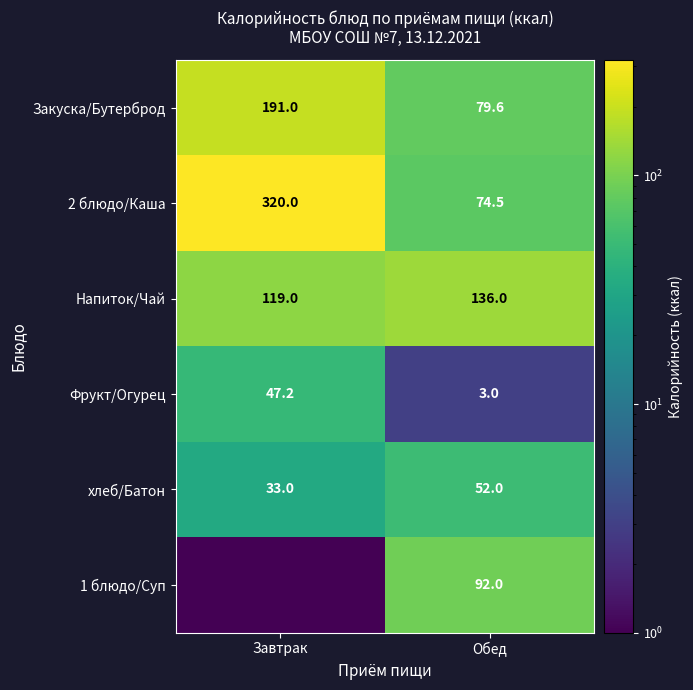

What is the maximum value for 2 блюдо/Каша?

320.0